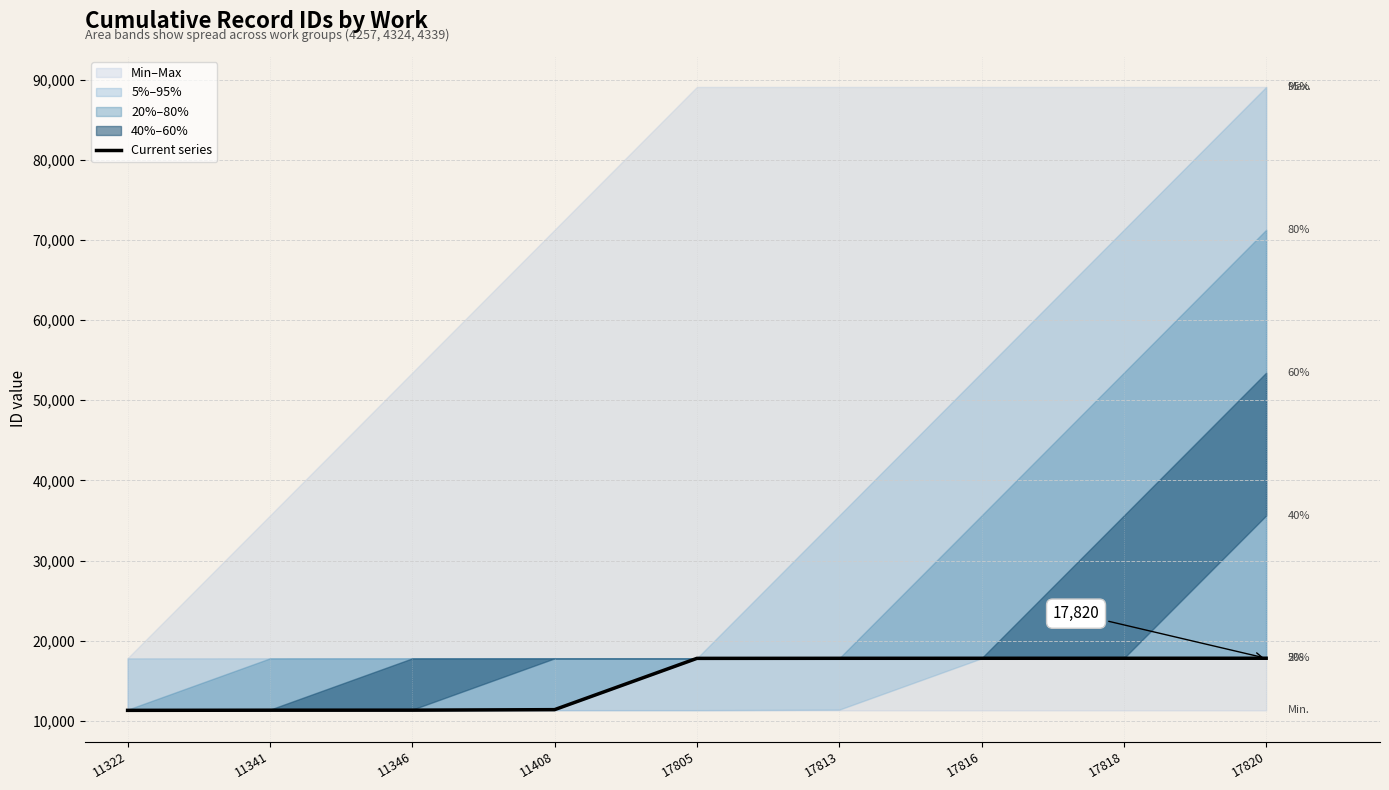

What is the minimum value shown in the chart?

11322